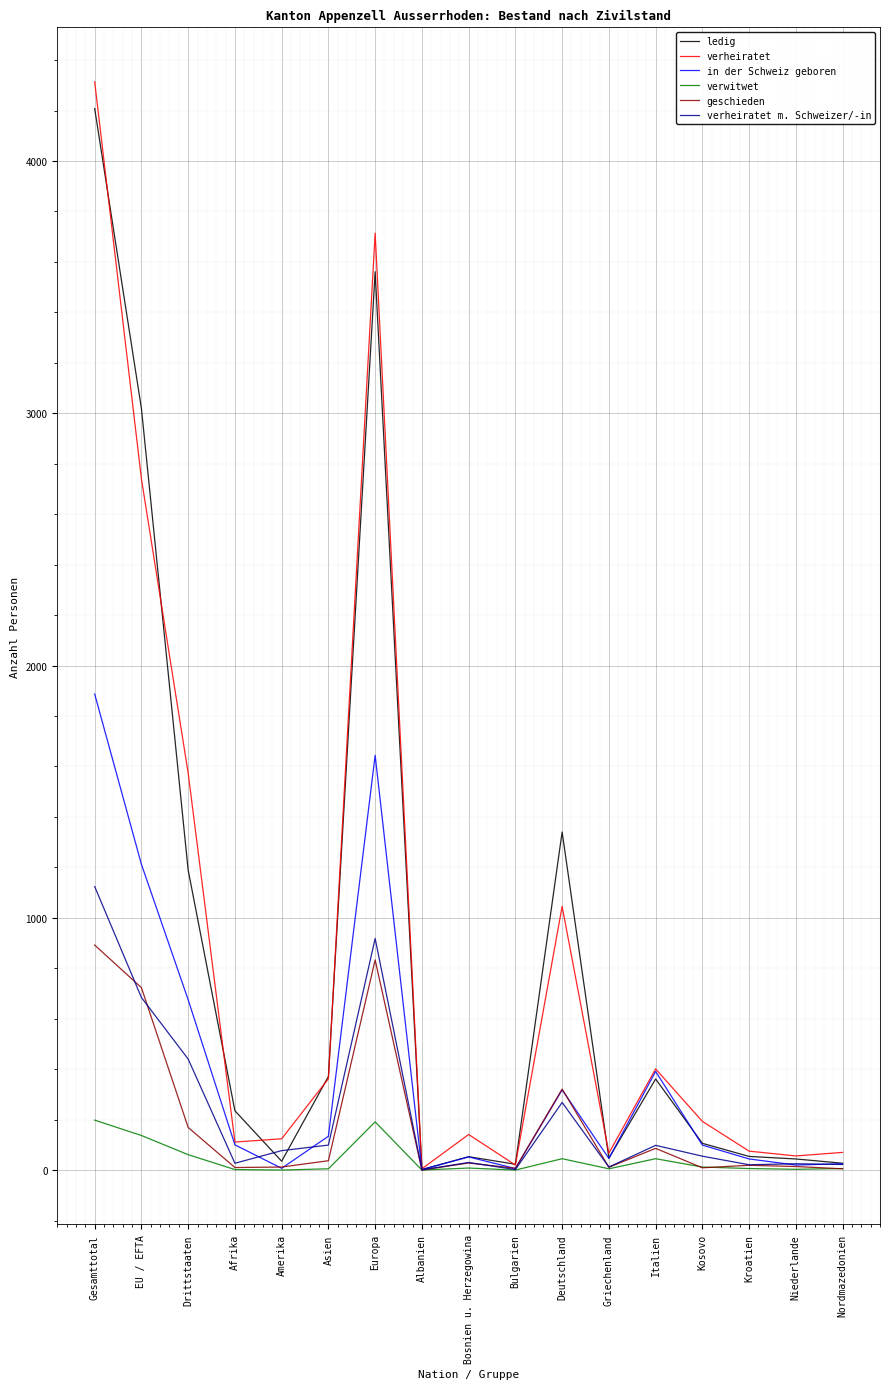

Which series changed the most between Asien and Niederlande?

ledig